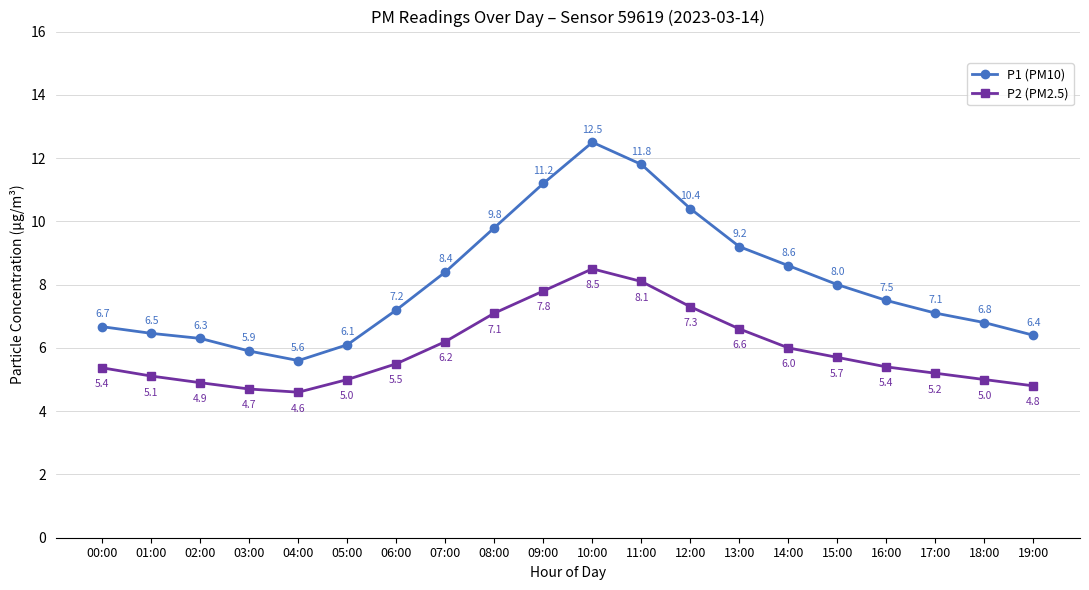

At which label does P1 (PM10) first exceed 7?

06:00